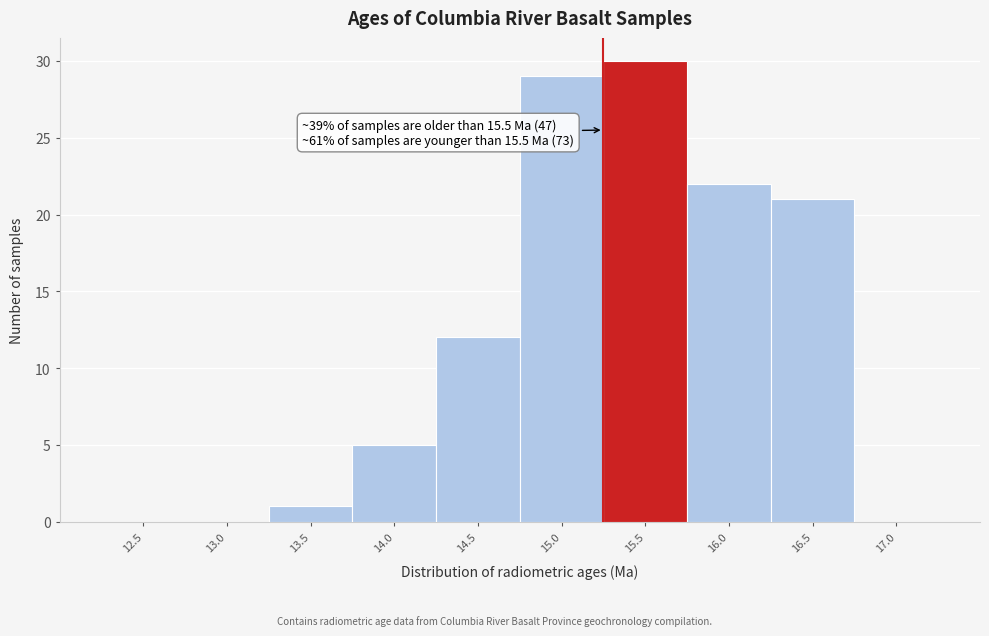

Reading left to right, list all the values displayed in this chart.

12.5=0	13.0=0	13.5=1	14.0=5	14.5=12	15.0=29	15.5=30	16.0=22	16.5=21	17.0=0